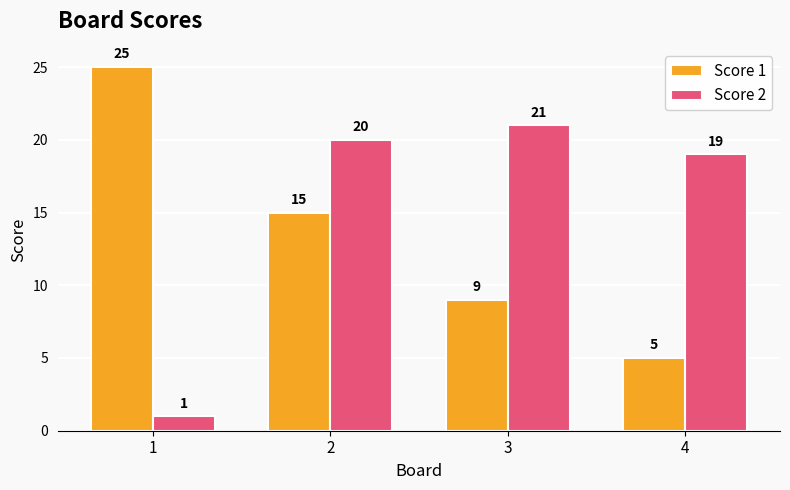

Rank the series at 1 from highest to lowest value.

Score 1, Score 2